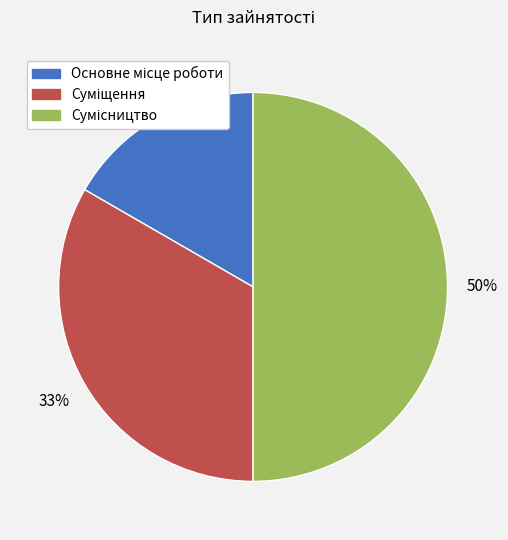

To the nearest percent, what is the average slice percentage?

33%